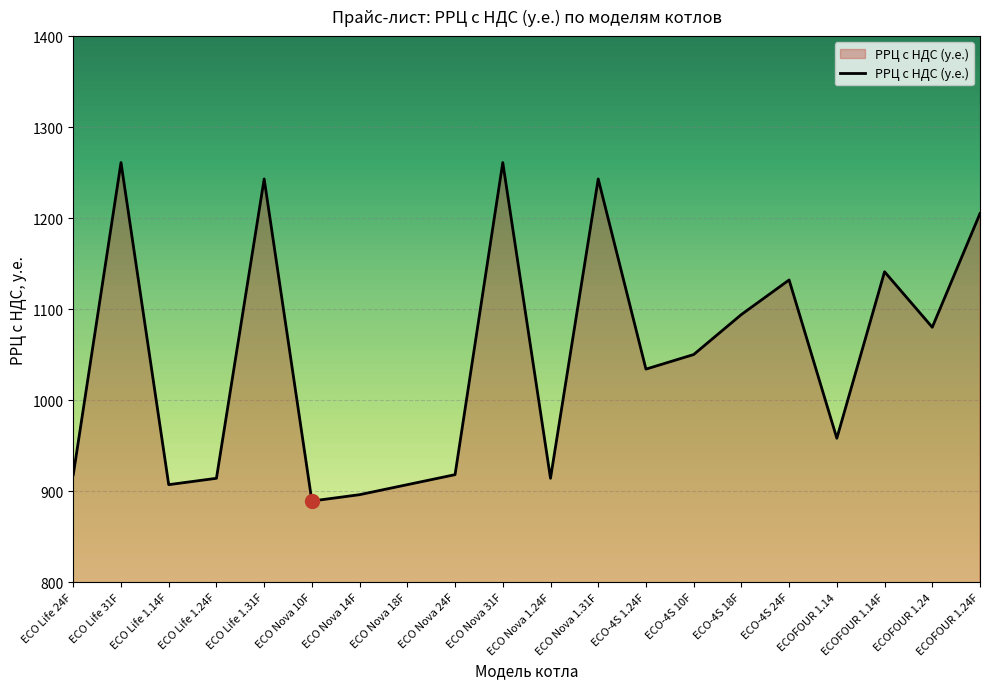

True or false: the data shows 1080 at ECOFOUR 1.24.

True